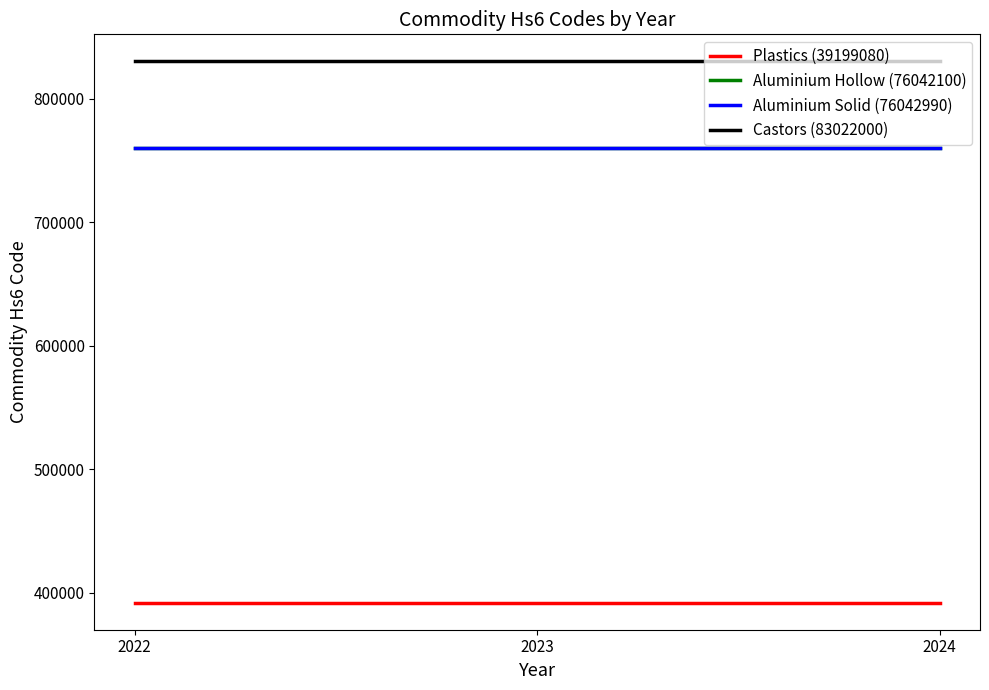

Which series has the largest total across all categories?

Castors (83022000)